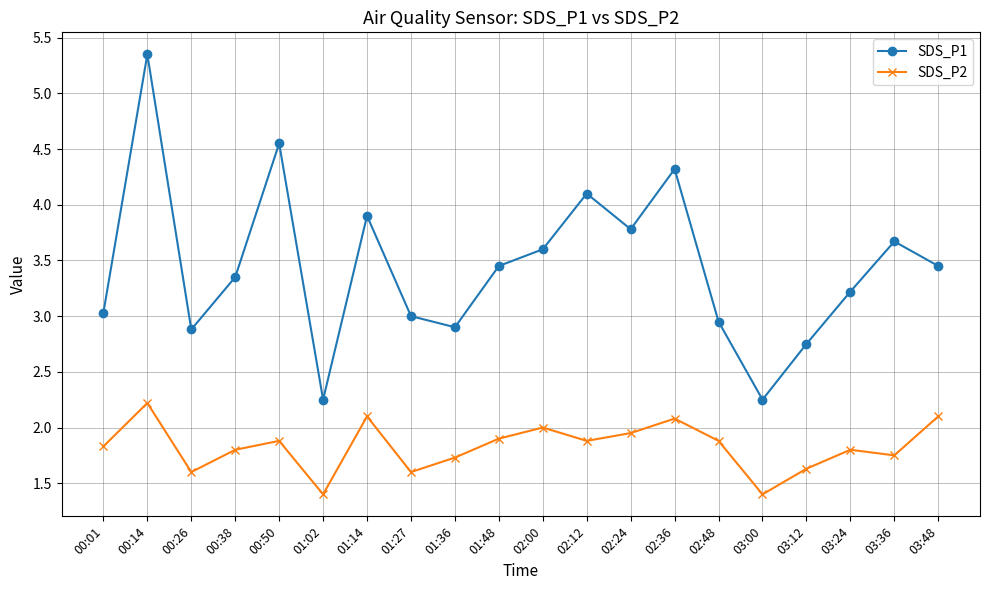

Is the value of SDS_P2 at 02:00 greater than the value of SDS_P1 at 00:14?

No